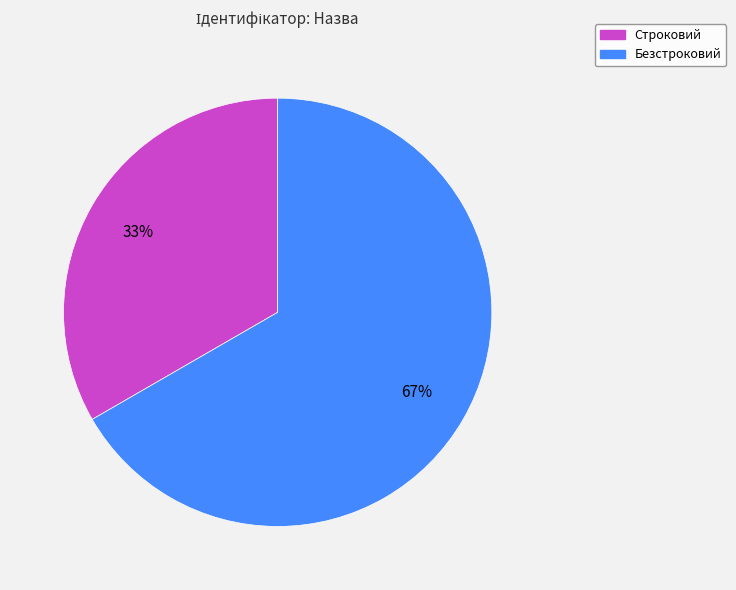

What is the largest slice in the pie chart?

Безстроковий